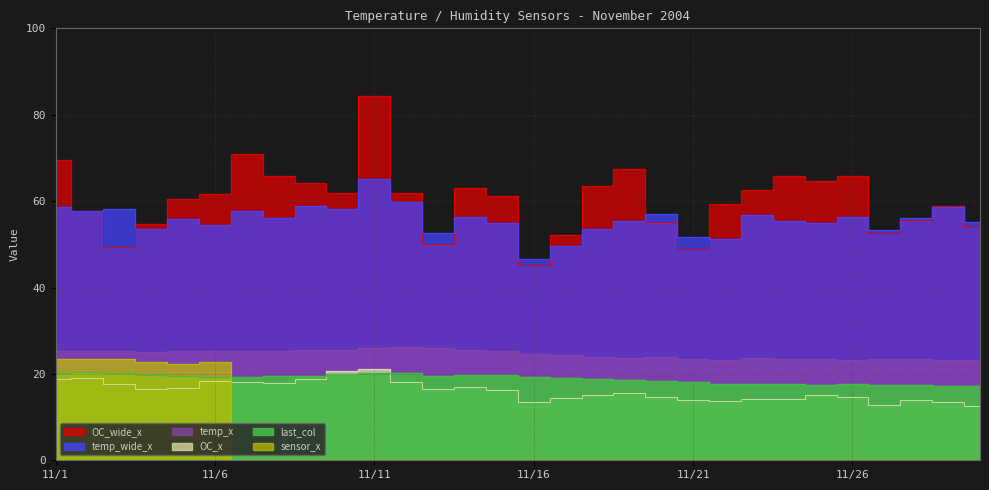

At which label is sensor_x closest to 11?

11/7